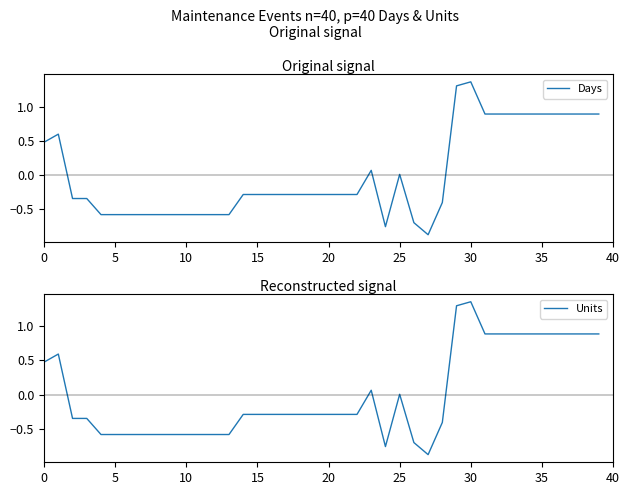

Where is the first local minimum for Days?

24